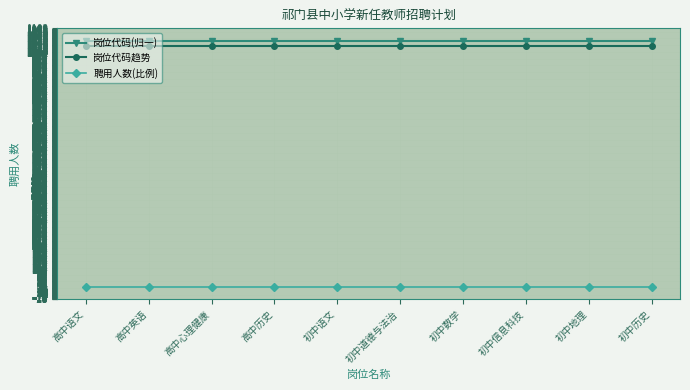

What is the maximum value shown in the chart?

1052.1